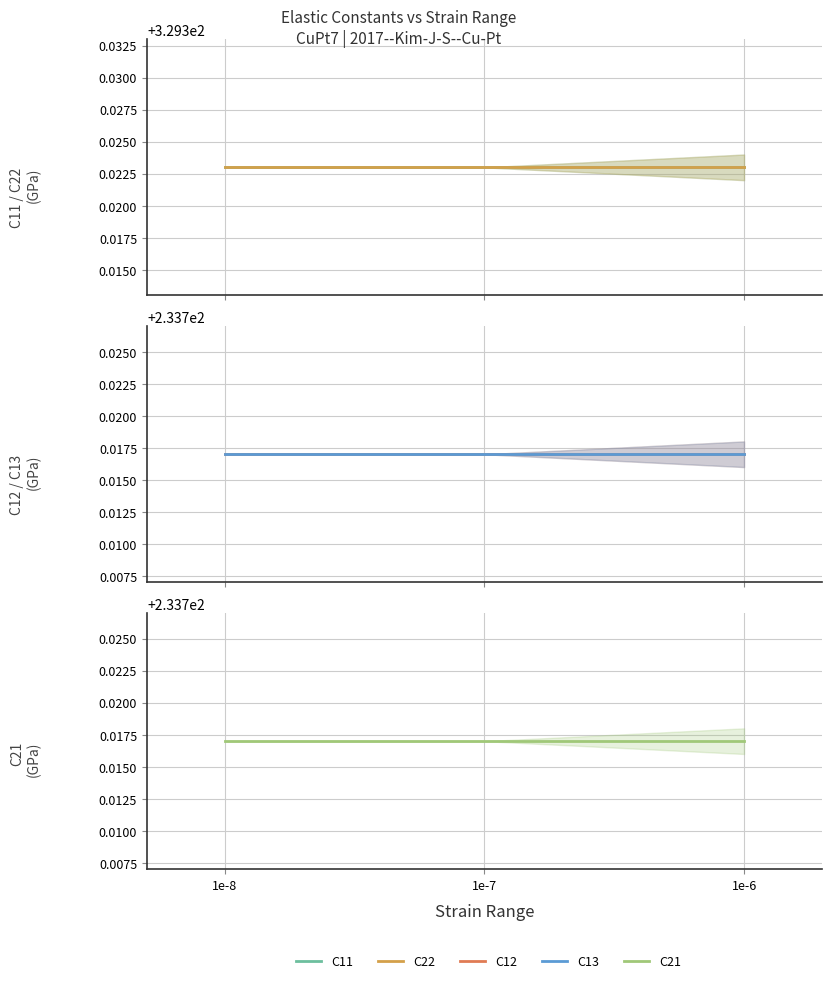

Reading right to left, list all the values displayed in this chart.

C11: 1e-6=329.3	1e-7=329.3	1e-8=329.3
C22: 1e-6=329.3	1e-7=329.3	1e-8=329.3
C12: 1e-6=233.7	1e-7=233.7	1e-8=233.7
C13: 1e-6=233.7	1e-7=233.7	1e-8=233.7
C21: 1e-6=233.7	1e-7=233.7	1e-8=233.7